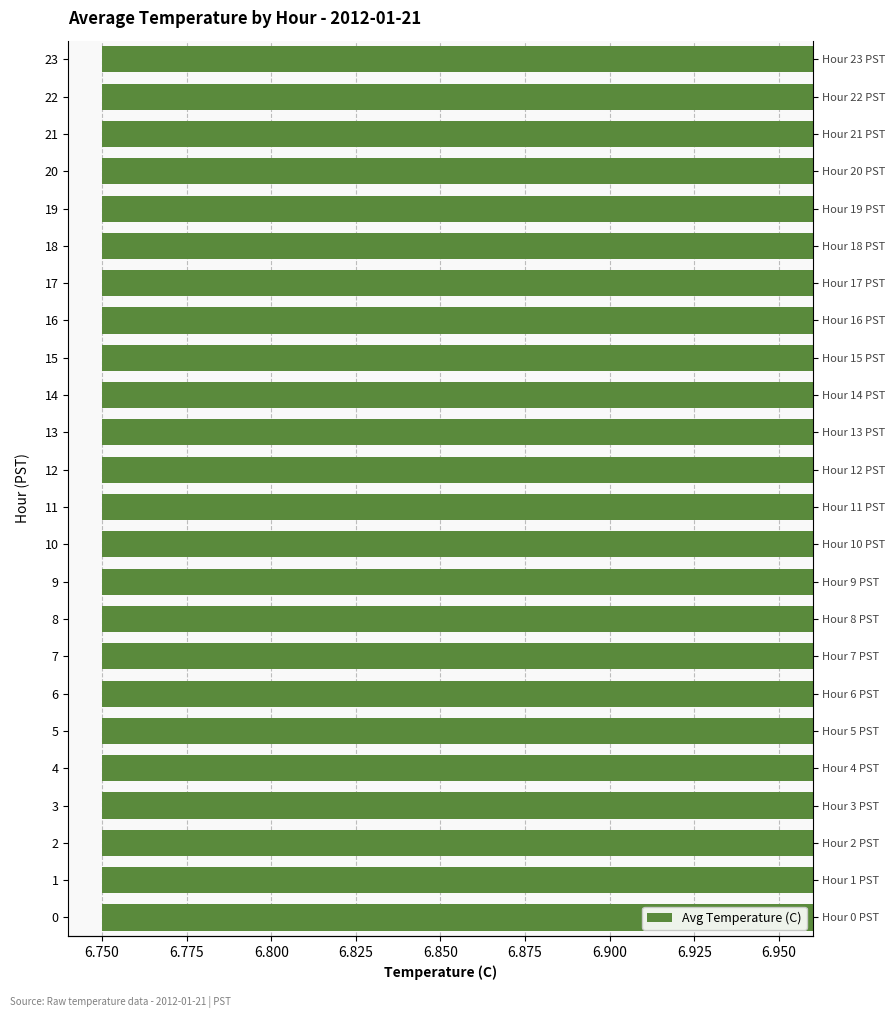

The chart shows a value of 1.9 at 22. True or false?

False